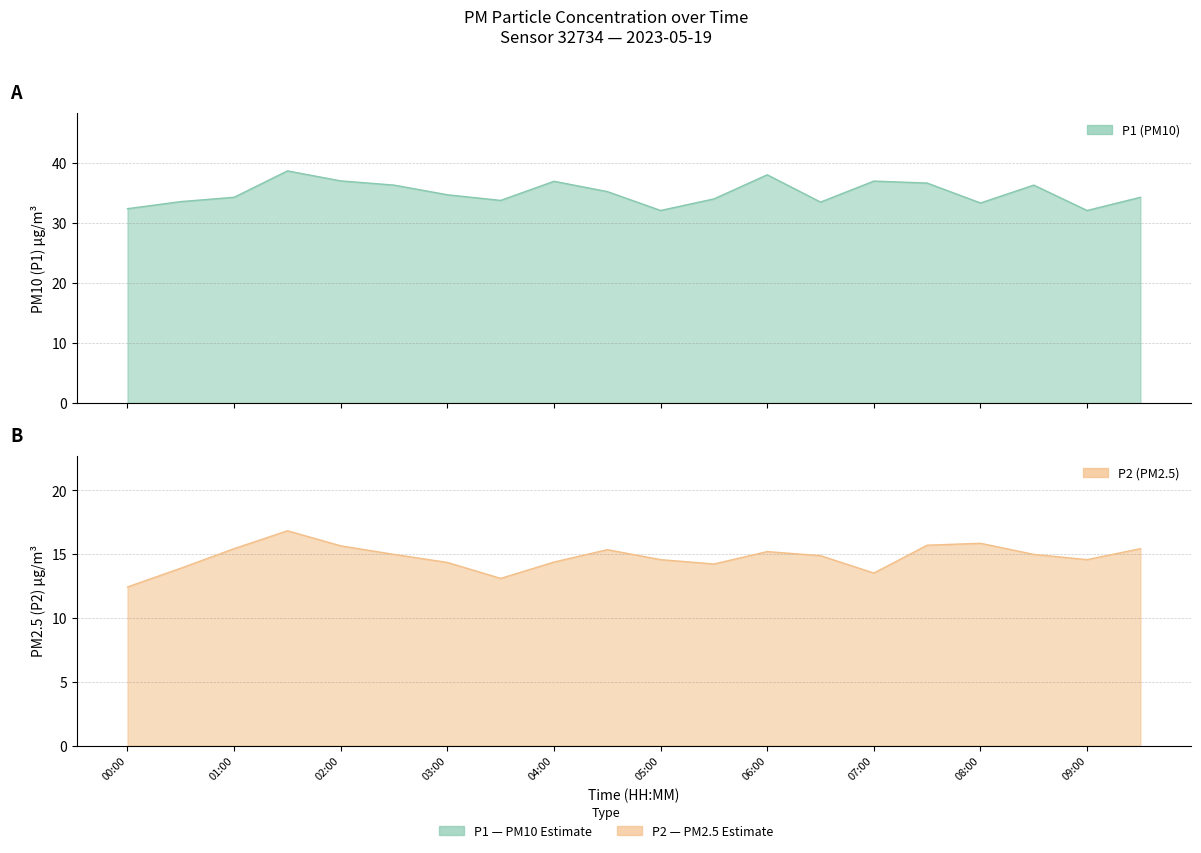

The P1 series shows 9.8 at 04:00. True or false?

False